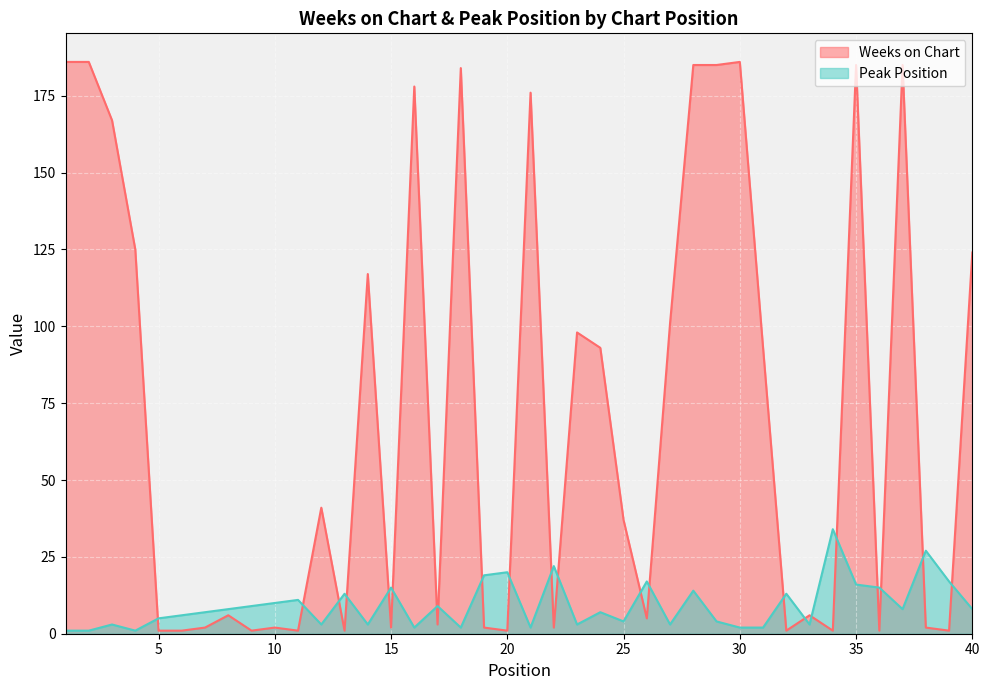

What are all the series names shown in the legend?

Weeks on Chart, Peak Position